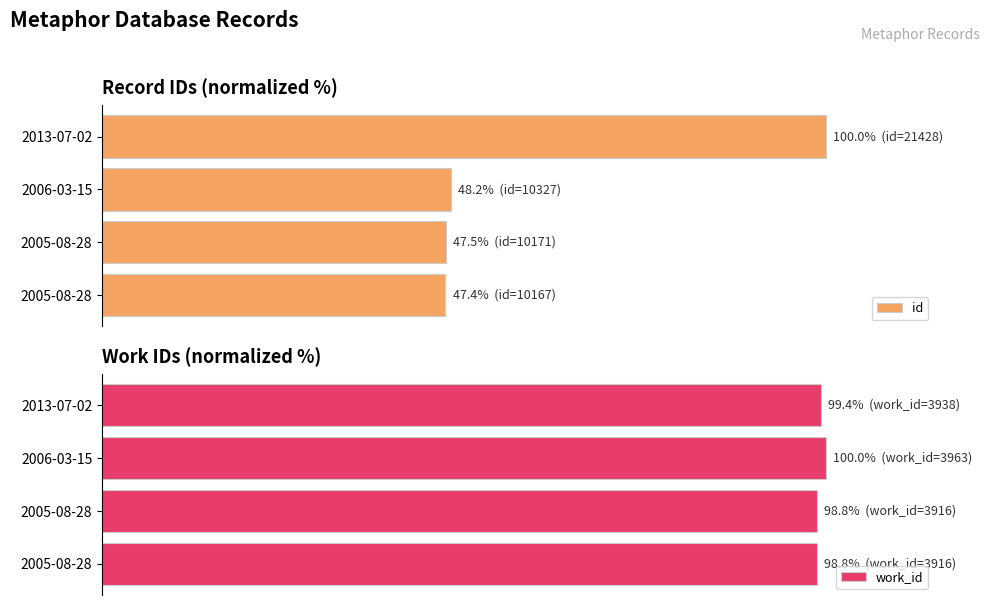

Rank the series by their average value, from lowest to highest.

id, work_id